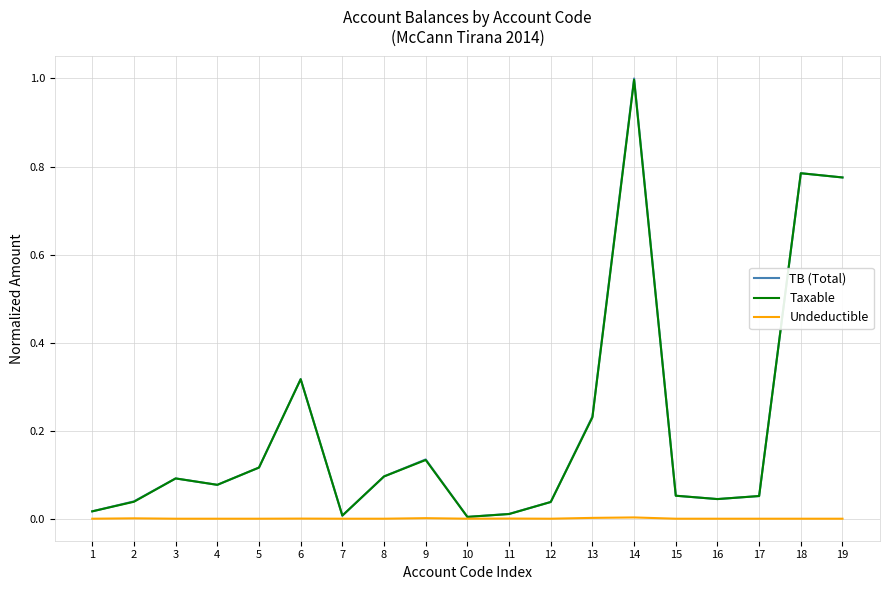

At which category does Taxable reach its first local peak?

3